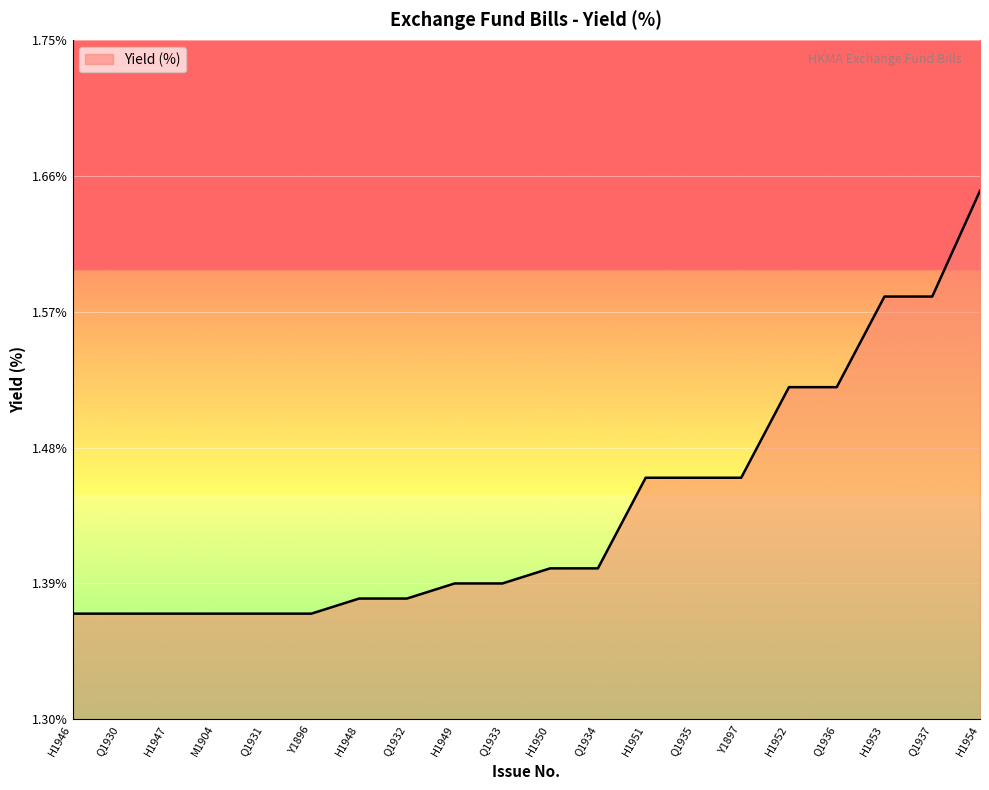

What is the difference between the maximum and minimum values?

0.3